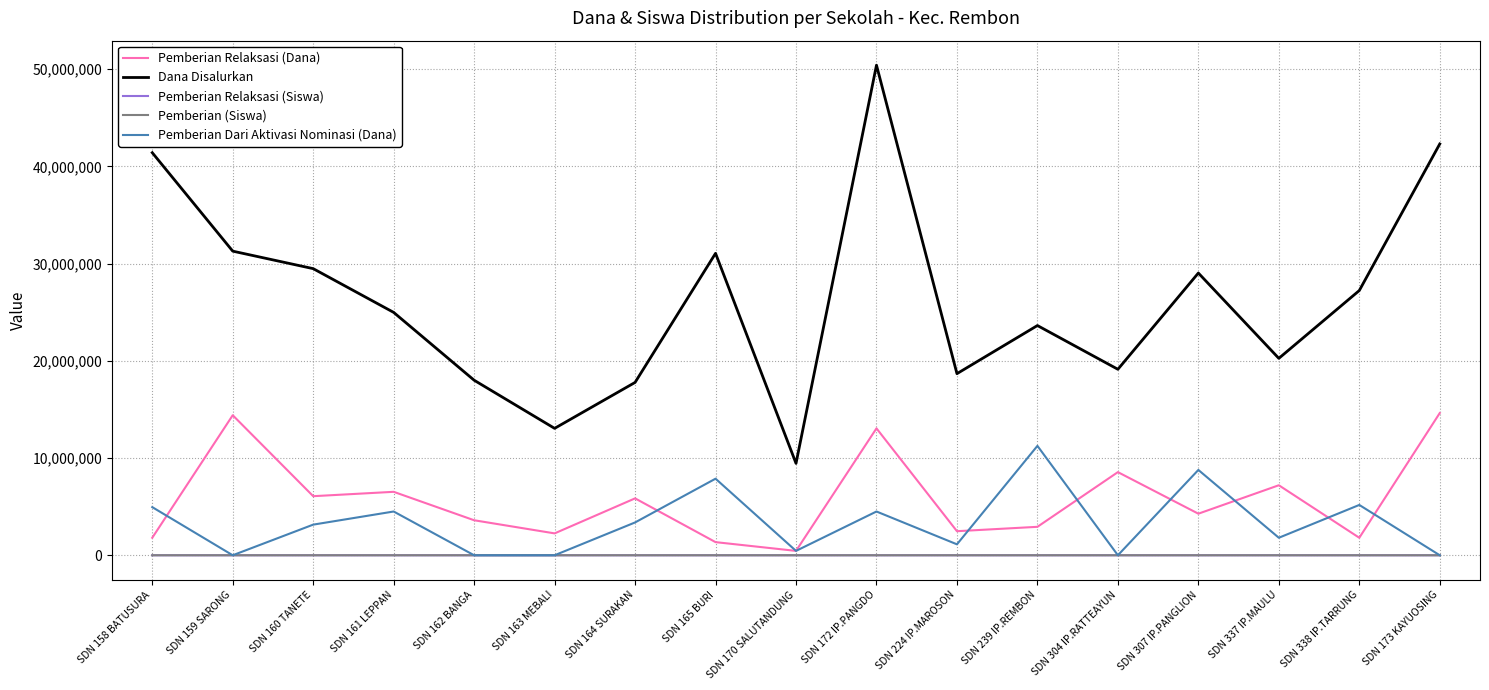

At which label does Pemberian Dari Aktivasi Nominasi (Dana) reach its peak?

SDN 239 IP.REMBON